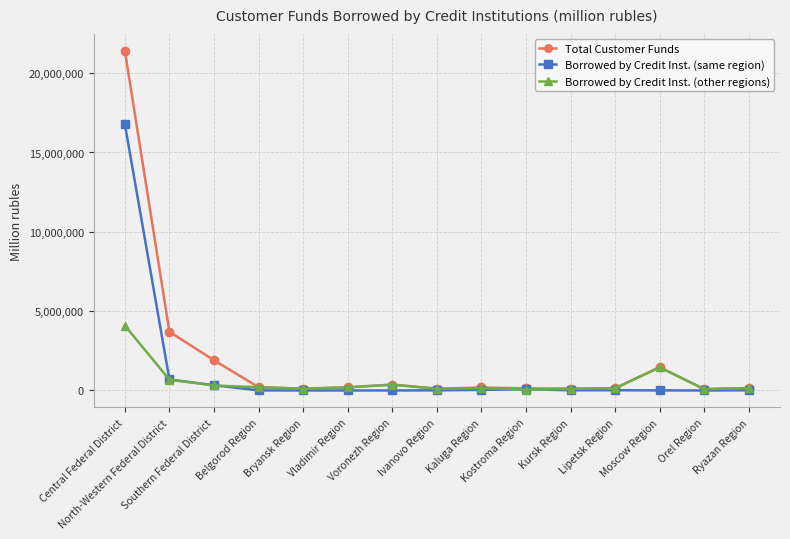

What is the average value of the Borrowed by Credit Inst. (other regions) series?

546690